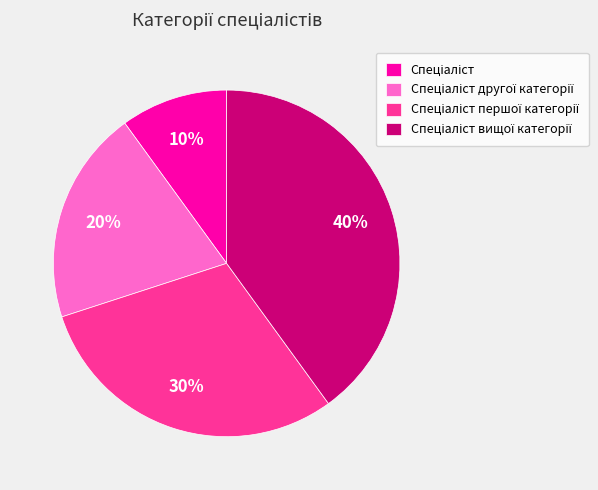

Count the number of slices in the pie.

4